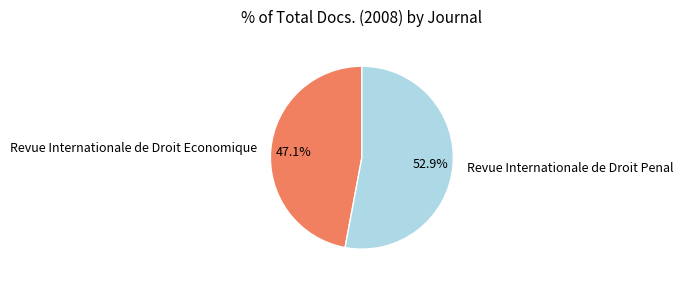

To the nearest percent, what percentage of the pie is Revue Internationale de Droit Penal?

53%